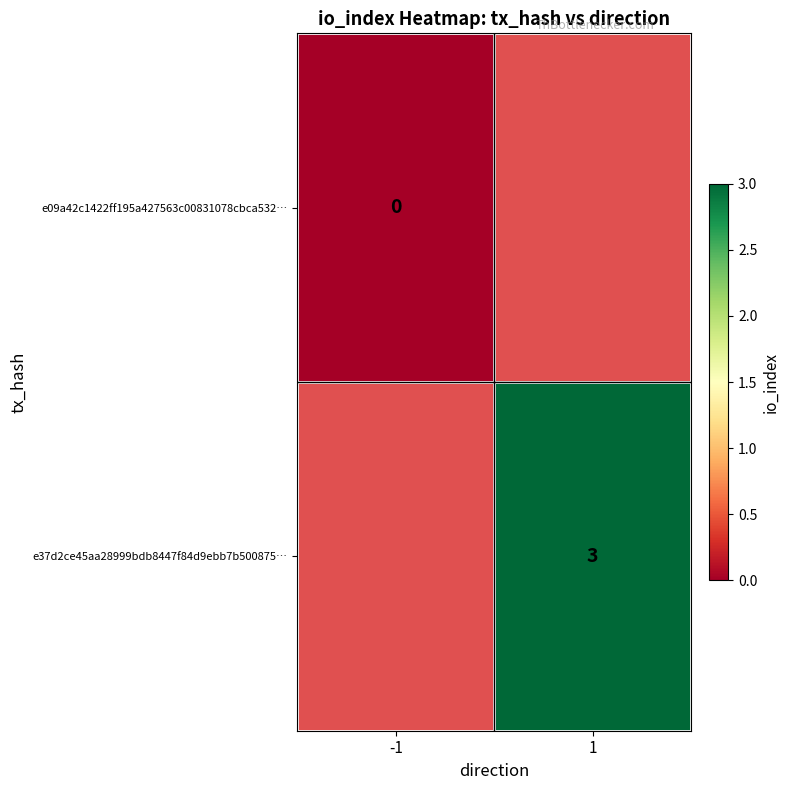

The value of e37d2ce45aa28999bdb8447f84d9ebb7b500875… at 1 is 1. True or false?

False